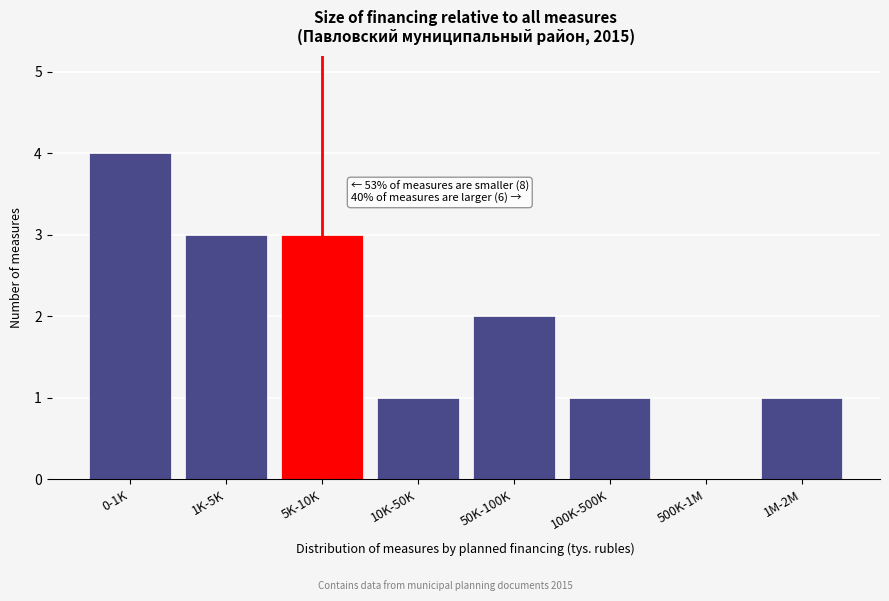

Reading left to right, extract all data points from this chart.

0-1K=4	1K-5K=3	5K-10K=3	10K-50K=1	50K-100K=2	100K-500K=1	500K-1M=0	1M-2M=1